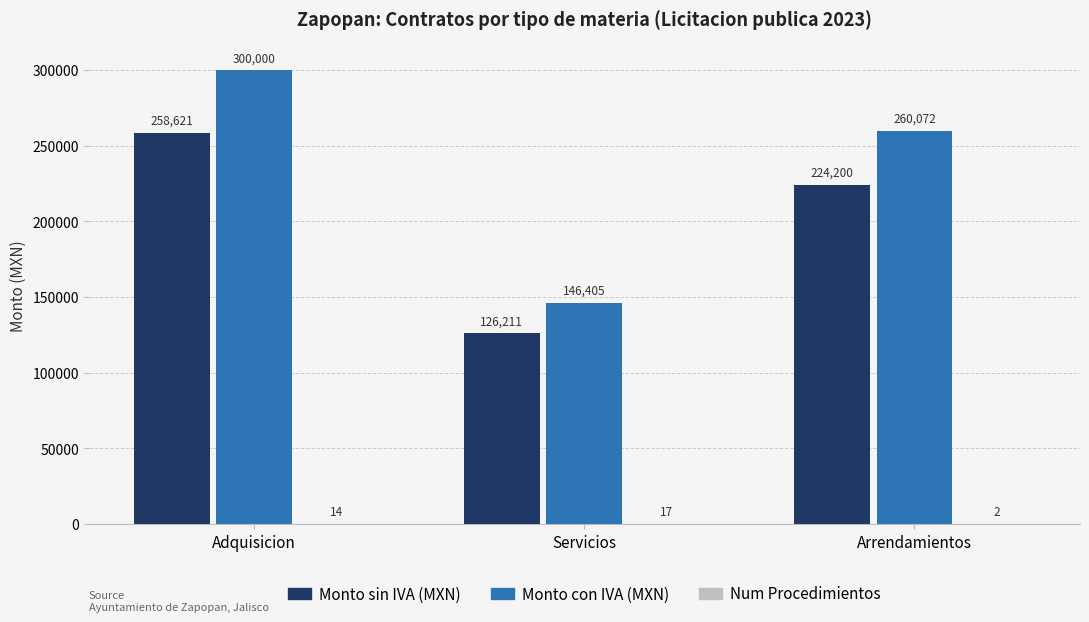

What is the difference between the Monto sin IVA (MXN) values at Arrendamientos and Adquisicion?

34420.7